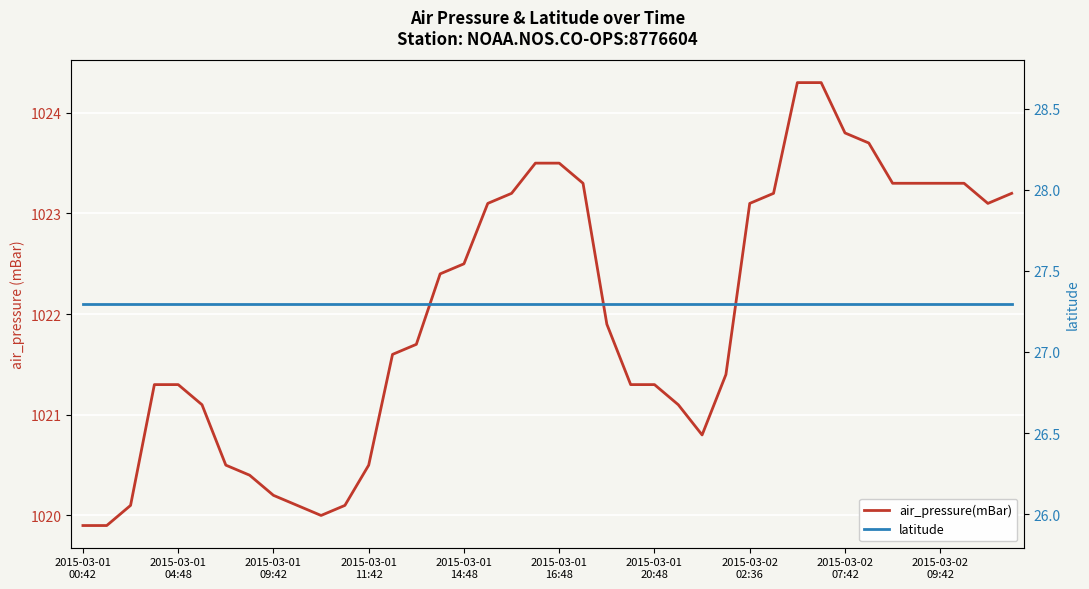

What are all the series names shown in the legend?

air_pressure(mBar), latitude